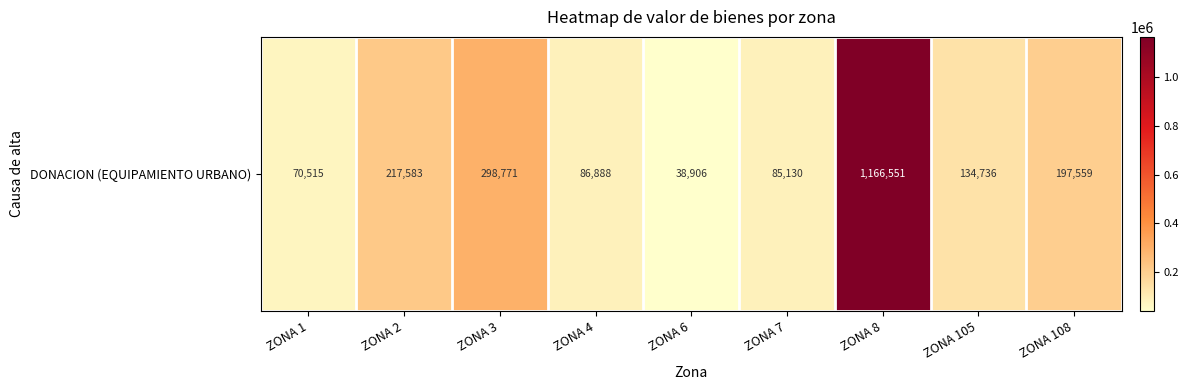

What is the average value?

255182.0